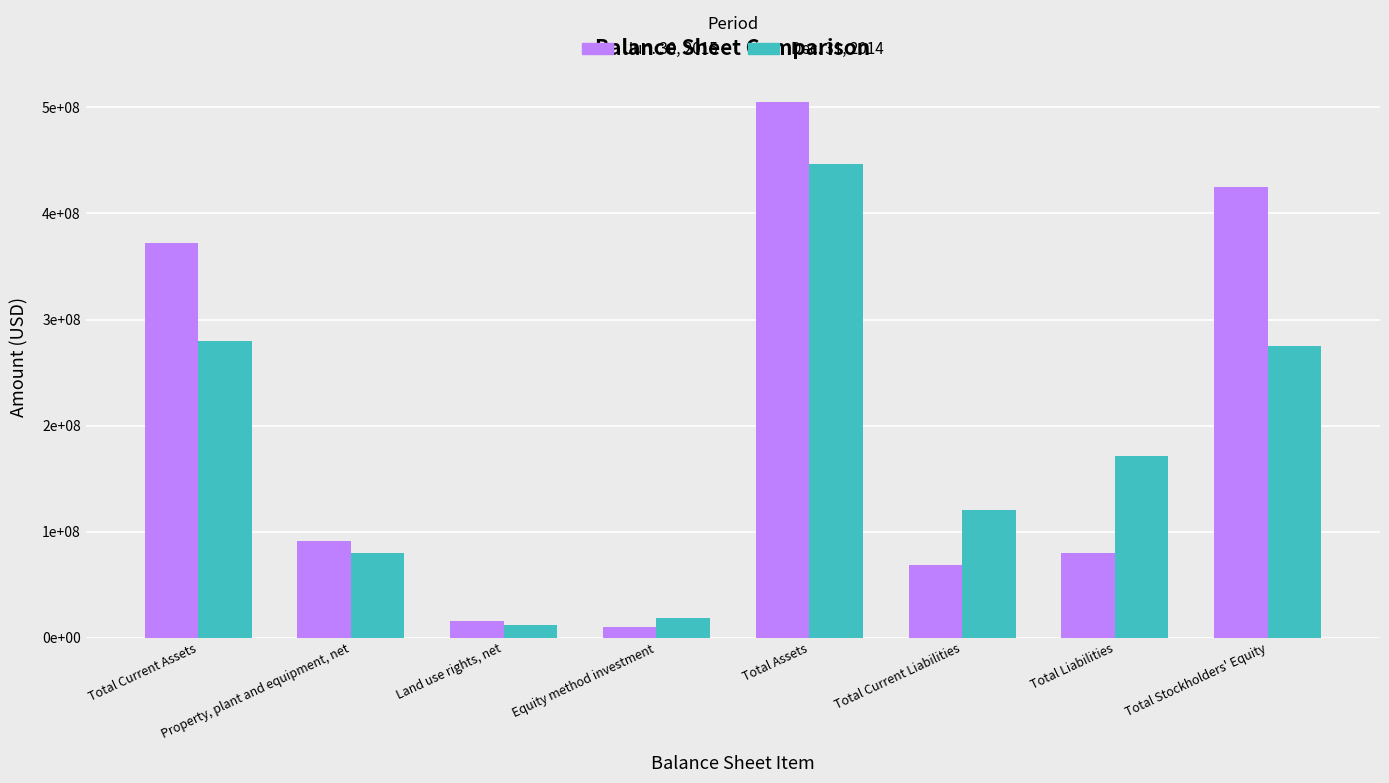

Which series has the largest range (max minus min)?

Jun. 30, 2015